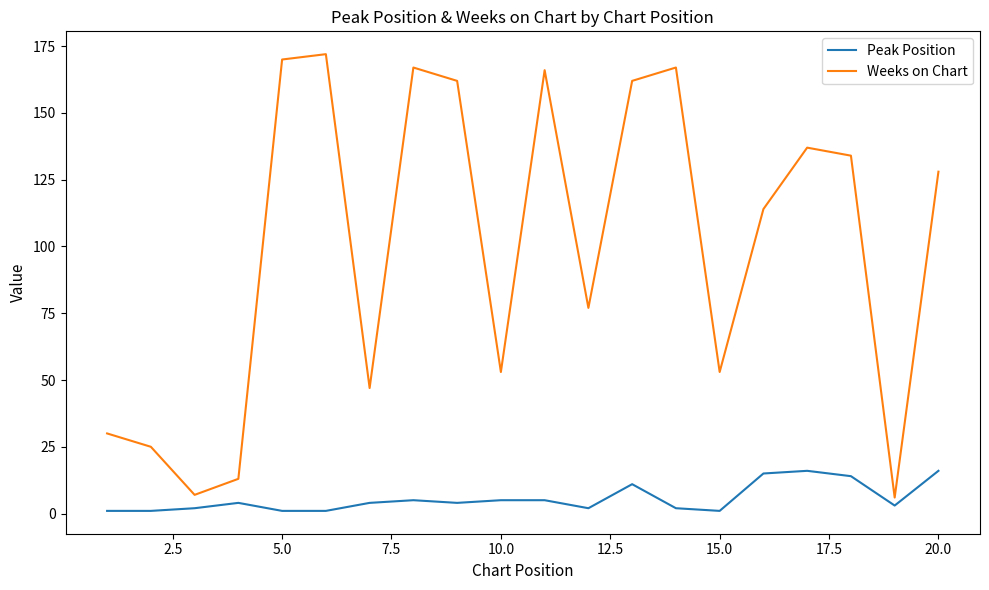

Which series has the largest total across all categories?

Weeks on Chart